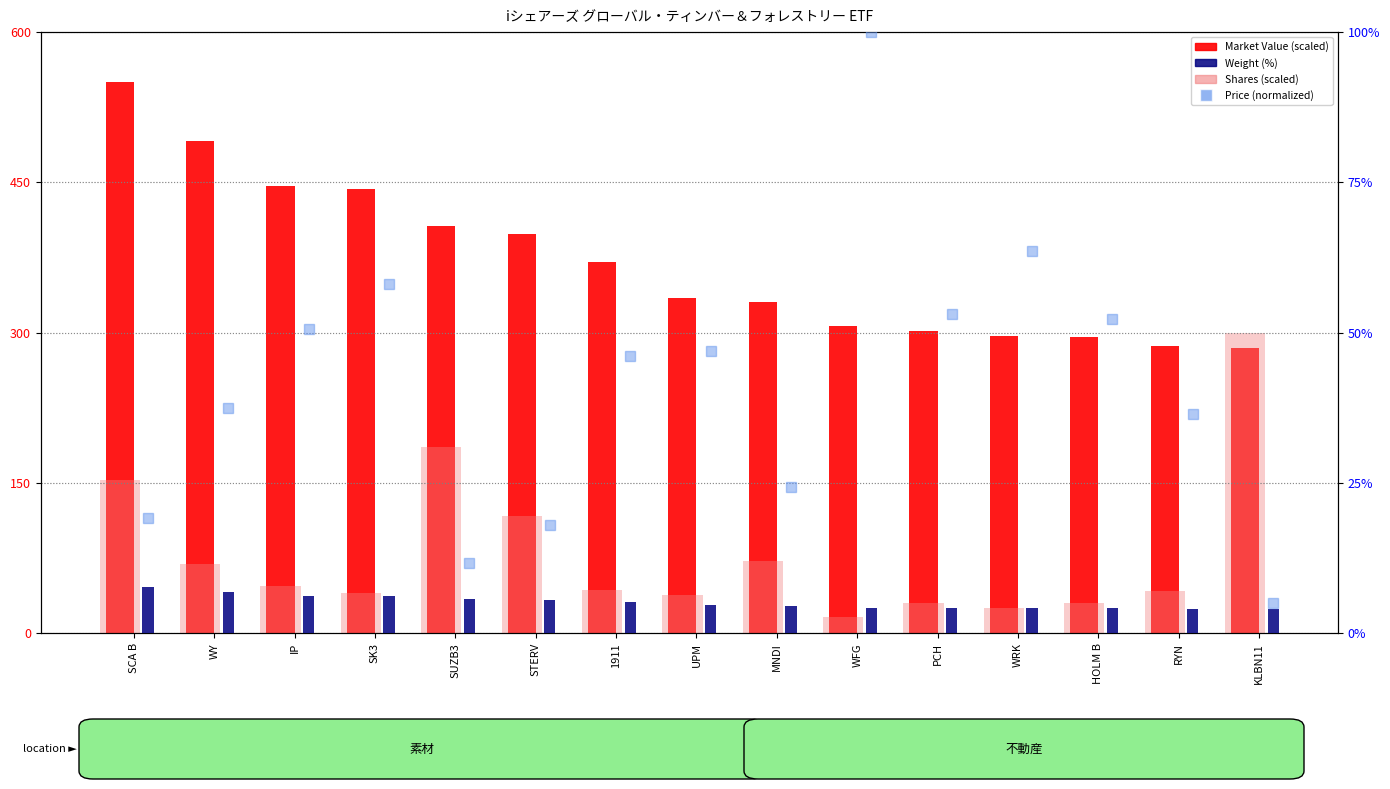

Between IP and MNDI, which is larger?

IP